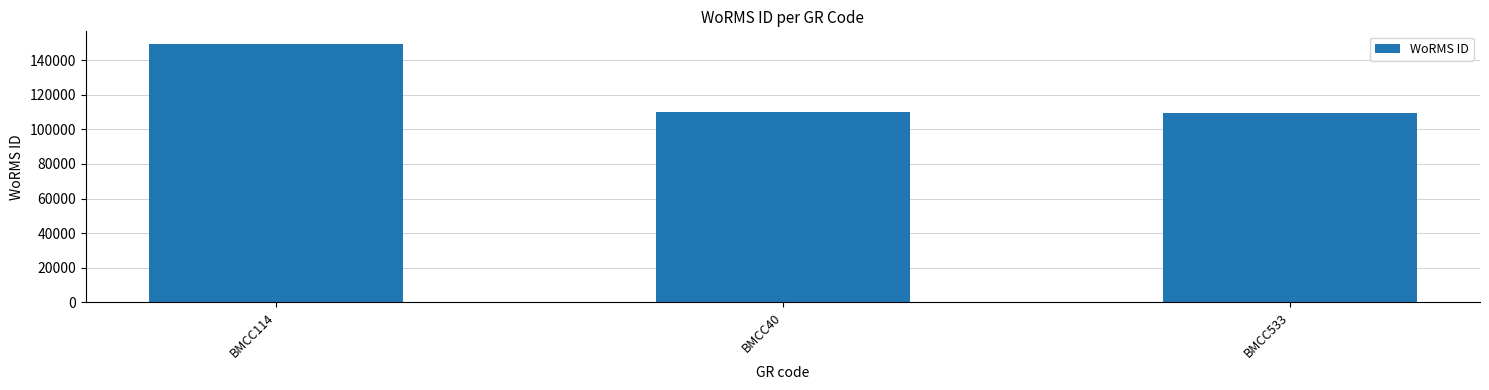

Is it true that the value at BMCC533 is 55613?

False